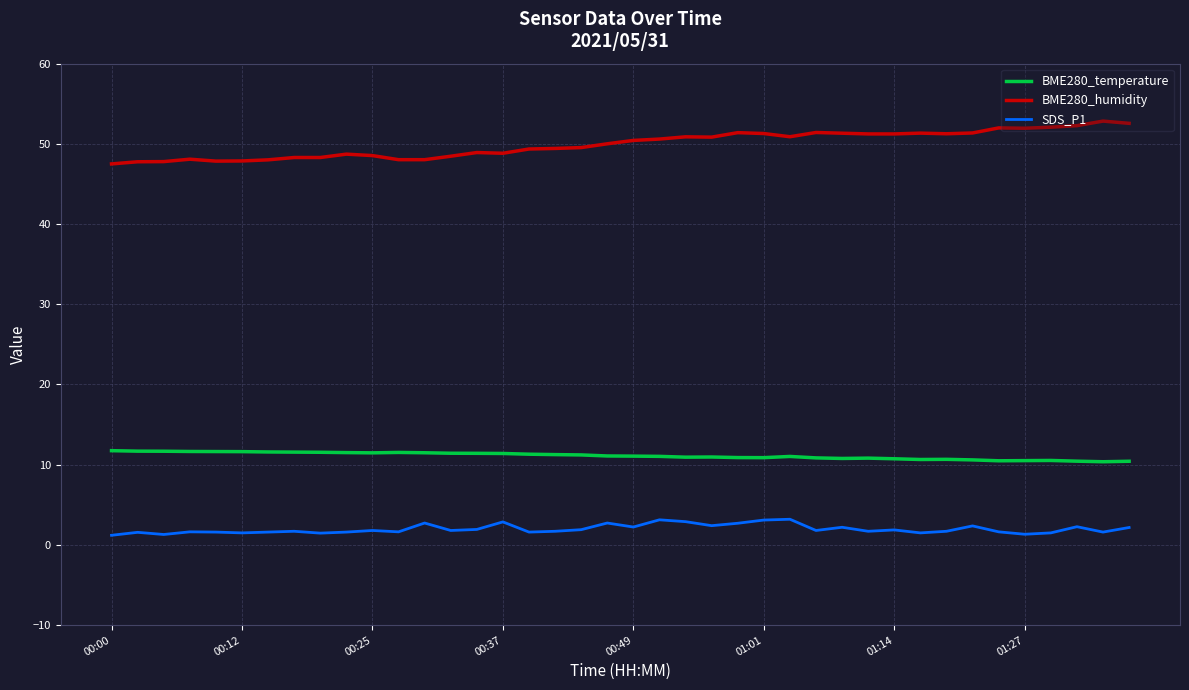

Rank the series by their average value, from lowest to highest.

SDS_P1, BME280_temperature, BME280_humidity